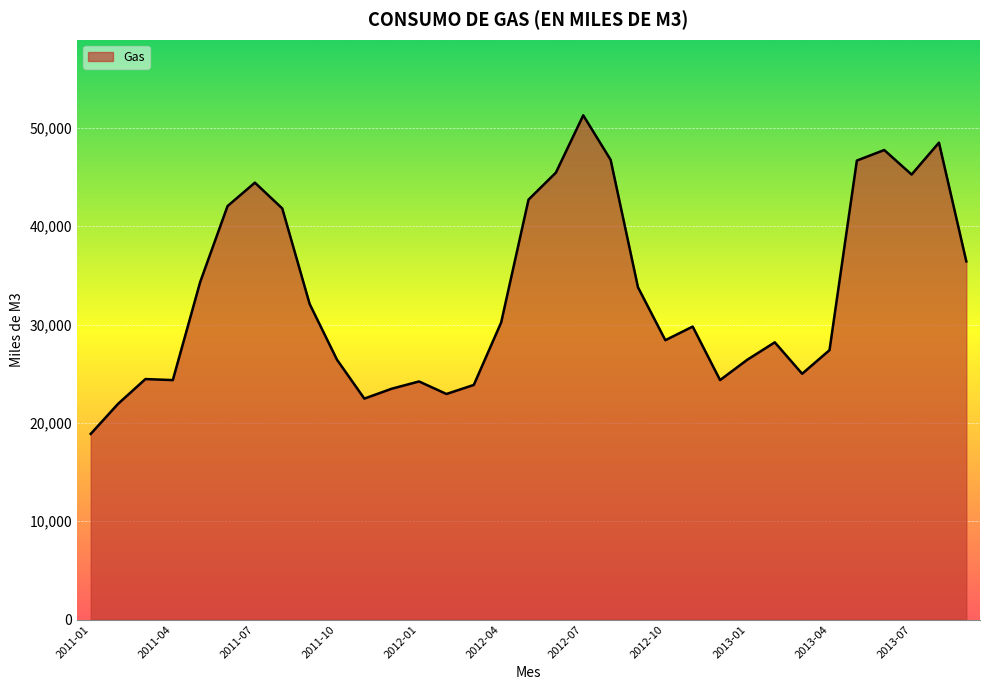

What is the maximum value shown in the chart?

51284